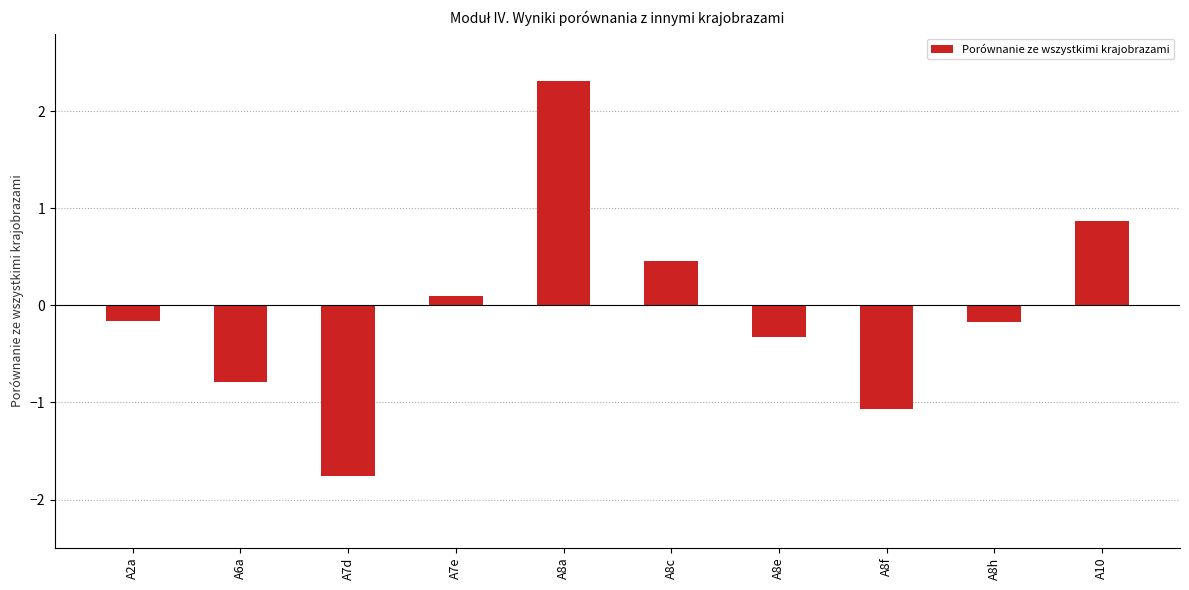

What position from the right is A10?

1